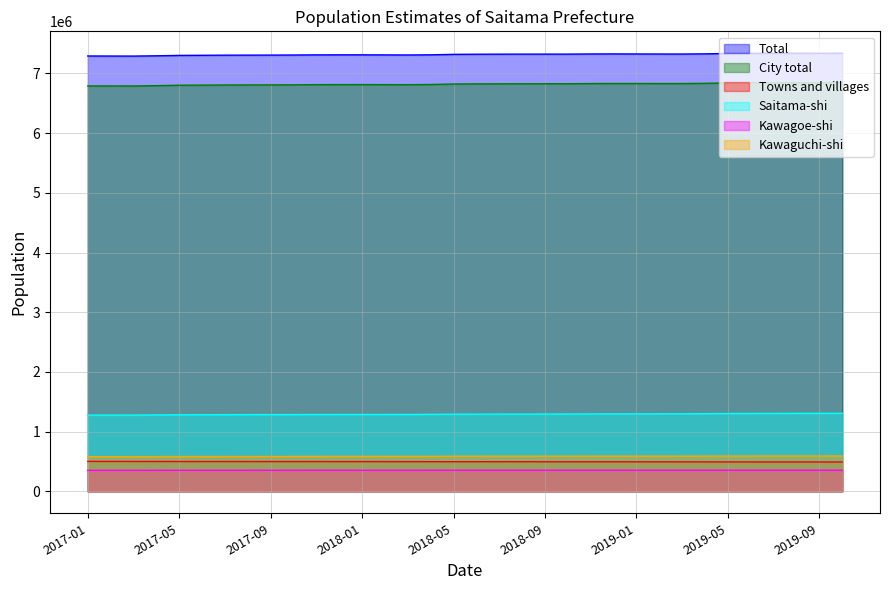

Is the value of City total at 2018-06 greater than the value of Kawagoe-shi at 2018-07?

Yes